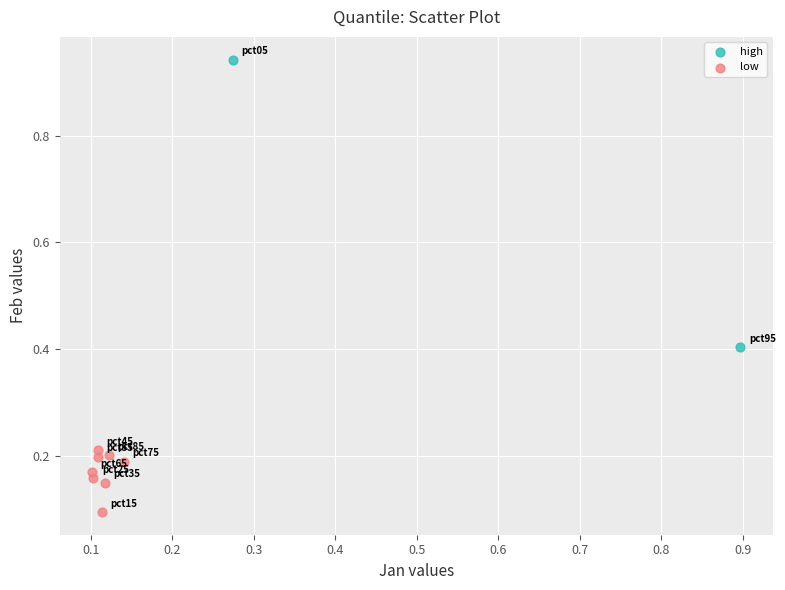

Which series contains the highest Y value?

high